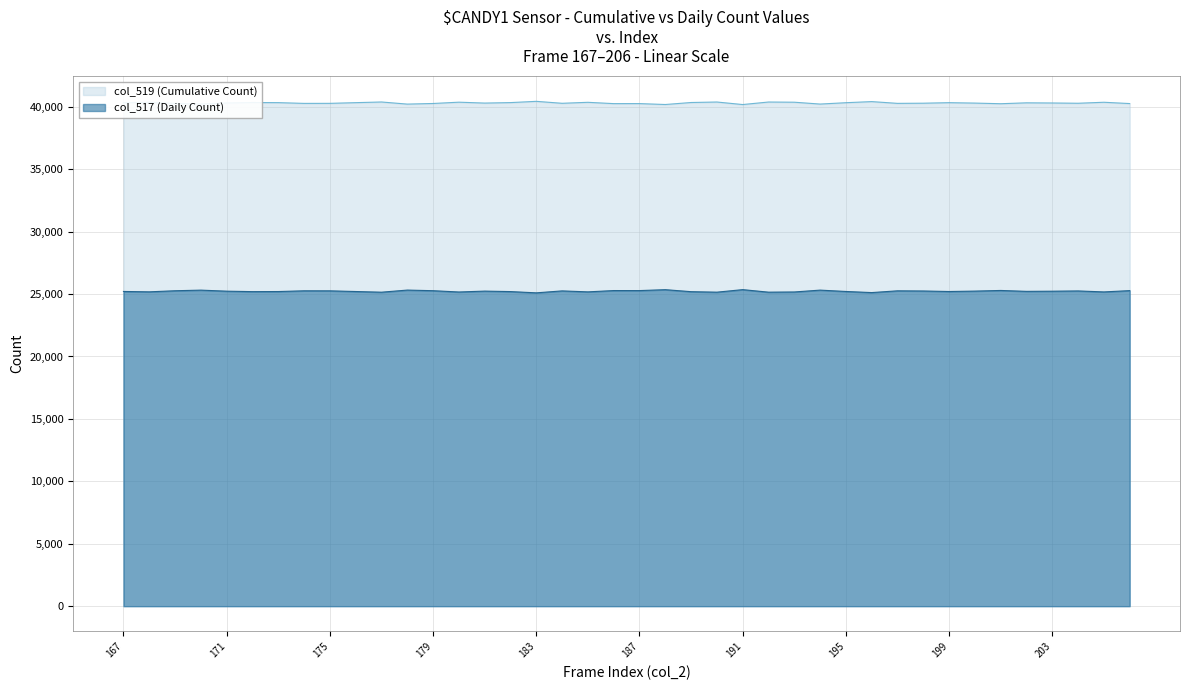

True or false: col_519 and col_517 intersect in this chart.

False